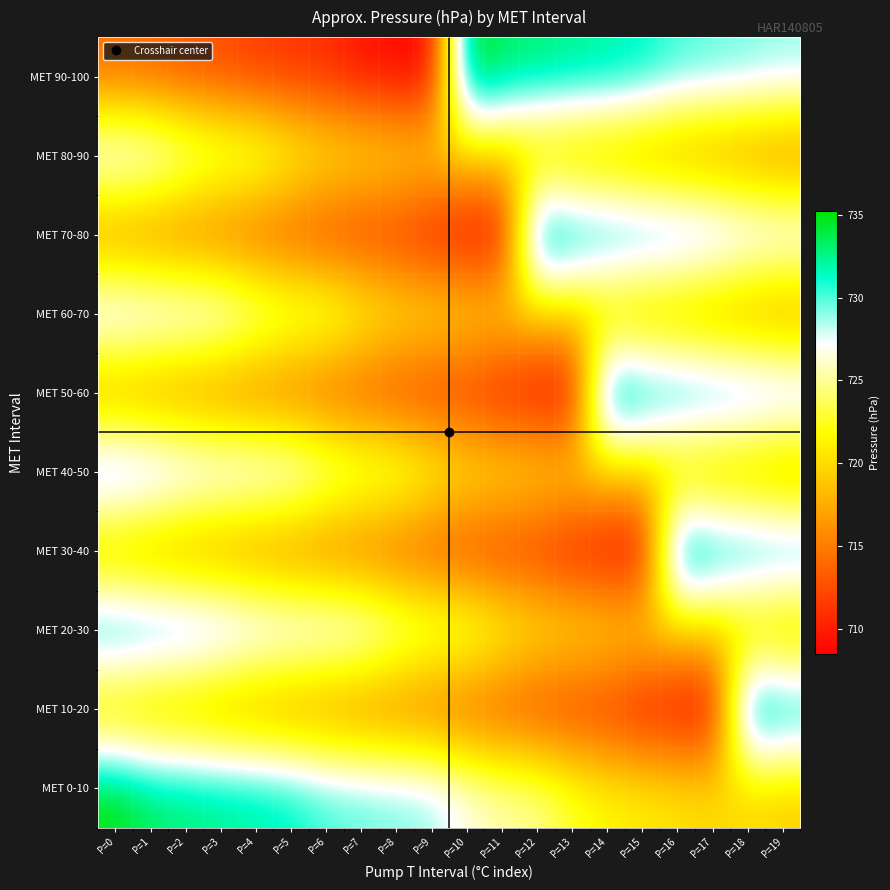

Reading right to left, what are all the values shown in this chart?

MET 0-10: P=19=719.2	P=18=719.7	P=17=720.2	P=16=720.6	P=15=721.1	P=14=721.6	P=13=723.0	P=12=725.1	P=11=725.6	P=10=727.0	P=9=729.0	P=8=729.5	P=7=729.9	P=6=730.4	P=5=731.7	P=4=732.4	P=3=732.8	P=2=733.2	P=1=733.6	P=0=735.3
MET 10-20: P=19=733.6	P=18=735.3	P=17=708.5	P=16=709.0	P=15=709.4	P=14=710.7	P=13=711.1	P=12=711.5	P=11=712.4	P=10=712.9	P=9=713.6	P=8=714.1	P=7=714.5	P=6=715.1	P=5=715.5	P=4=715.9	P=3=716.5	P=2=717.3	P=1=717.7	P=0=718.3
MET 20-30: P=19=717.7	P=18=718.3	P=17=719.2	P=16=719.7	P=15=720.2	P=14=720.6	P=13=721.1	P=12=721.6	P=11=723.0	P=10=725.1	P=9=725.6	P=8=727.0	P=7=729.0	P=6=729.5	P=5=729.9	P=4=730.4	P=3=731.7	P=2=732.4	P=1=732.8	P=0=733.2
MET 30-40: P=19=732.8	P=18=733.2	P=17=733.6	P=16=735.3	P=15=708.5	P=14=709.0	P=13=709.4	P=12=710.7	P=11=711.1	P=10=711.5	P=9=712.4	P=8=712.9	P=7=713.6	P=6=714.1	P=5=714.5	P=4=715.1	P=3=715.5	P=2=715.9	P=1=716.5	P=0=717.3
MET 40-50: P=19=716.5	P=18=717.3	P=17=717.7	P=16=718.3	P=15=719.2	P=14=719.7	P=13=720.2	P=12=720.6	P=11=721.1	P=10=721.6	P=9=723.0	P=8=725.1	P=7=725.6	P=6=727.0	P=5=729.0	P=4=729.5	P=3=729.9	P=2=730.4	P=1=731.7	P=0=732.4
MET 50-60: P=19=731.7	P=18=732.4	P=17=732.8	P=16=733.2	P=15=733.6	P=14=735.3	P=13=708.5	P=12=709.0	P=11=709.4	P=10=710.7	P=9=711.1	P=8=711.5	P=7=712.4	P=6=712.9	P=5=713.6	P=4=714.1	P=3=714.5	P=2=715.1	P=1=715.5	P=0=715.9
MET 60-70: P=19=715.5	P=18=715.9	P=17=716.5	P=16=717.3	P=15=717.7	P=14=718.3	P=13=719.2	P=12=719.7	P=11=720.2	P=10=720.6	P=9=721.1	P=8=721.6	P=7=723.0	P=6=725.1	P=5=725.6	P=4=727.0	P=3=729.0	P=2=729.5	P=1=729.9	P=0=730.4
MET 70-80: P=19=729.9	P=18=730.4	P=17=731.7	P=16=732.4	P=15=732.8	P=14=733.2	P=13=733.6	P=12=735.3	P=11=708.5	P=10=709.0	P=9=709.4	P=8=710.7	P=7=711.1	P=6=711.5	P=5=712.4	P=4=712.9	P=3=713.6	P=2=714.1	P=1=714.5	P=0=715.1
MET 80-90: P=19=714.5	P=18=715.1	P=17=715.5	P=16=715.9	P=15=716.5	P=14=717.3	P=13=717.7	P=12=718.3	P=11=719.2	P=10=719.7	P=9=720.2	P=8=720.6	P=7=721.1	P=6=721.6	P=5=723.0	P=4=725.1	P=3=725.6	P=2=727.0	P=1=729.0	P=0=729.5
MET 90-100: P=19=729.0	P=18=729.5	P=17=729.9	P=16=730.4	P=15=731.7	P=14=732.4	P=13=732.8	P=12=733.2	P=11=733.6	P=10=735.3	P=9=708.5	P=8=709.0	P=7=709.4	P=6=710.7	P=5=711.1	P=4=711.5	P=3=712.4	P=2=712.9	P=1=713.6	P=0=714.1